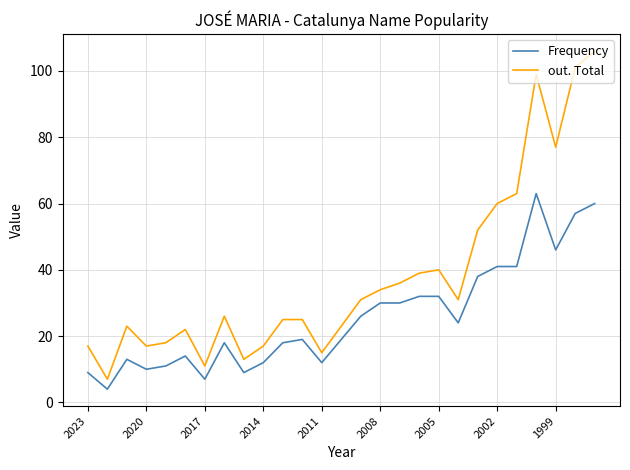

Which series has the largest total across all categories?

out. Total